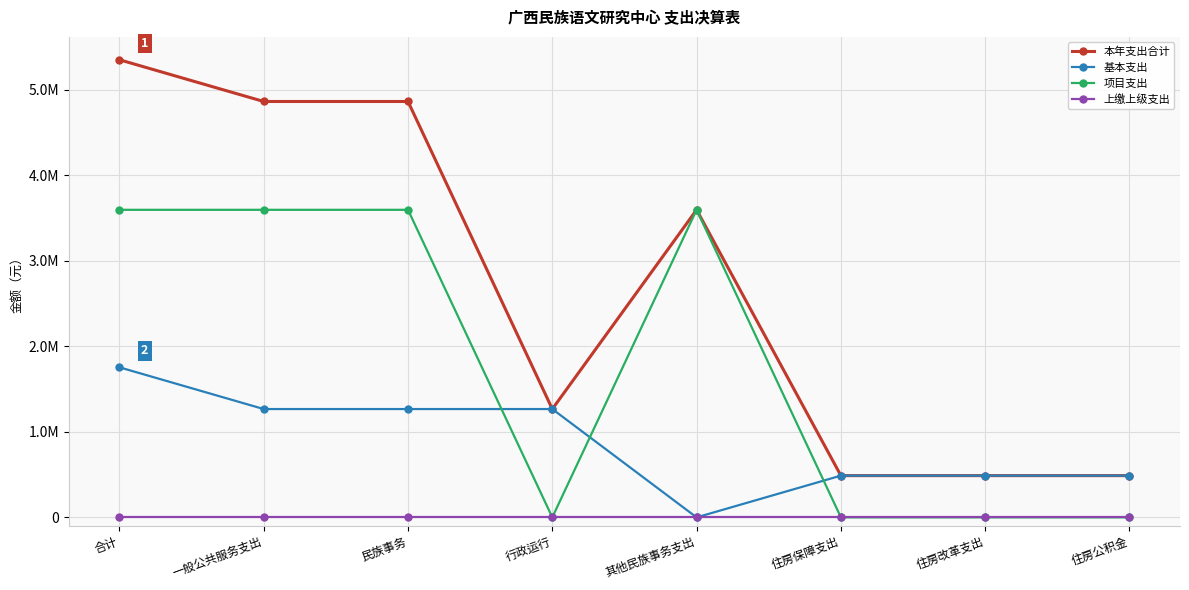

At 行政运行, list the series in order from smallest to largest.

项目支出, 上缴上级支出, 本年支出合计, 基本支出